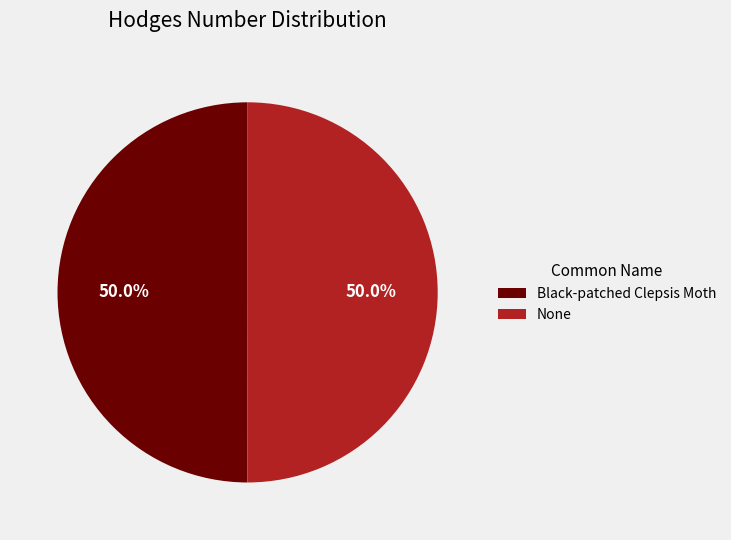

What is the ratio of the value at None to the value at Black-patched Clepsis Moth?

1.0